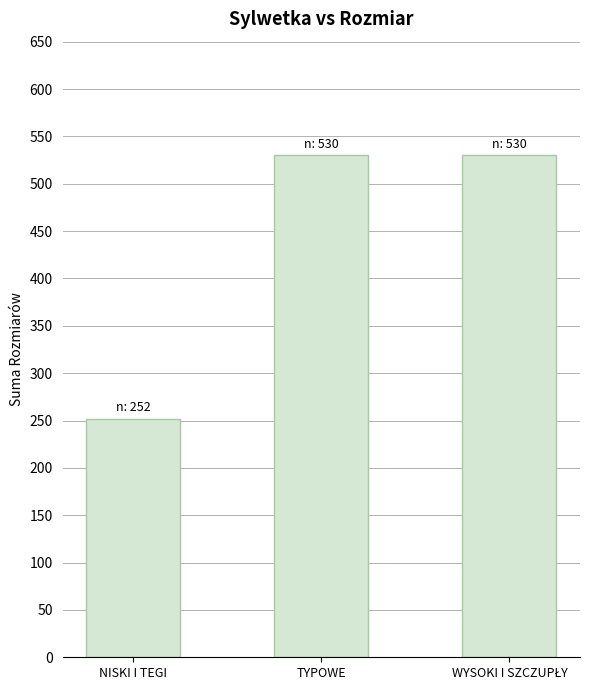

Is it true that the value at NISKI I TEGI is 115?

False